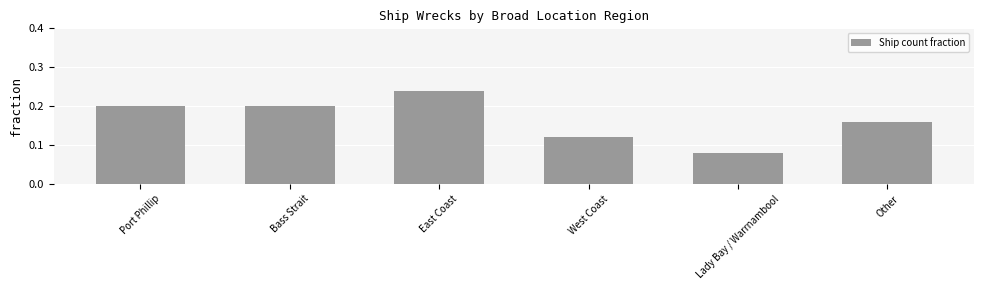

Which has a higher value, Bass Strait or Lady Bay / Warrnambool?

Bass Strait